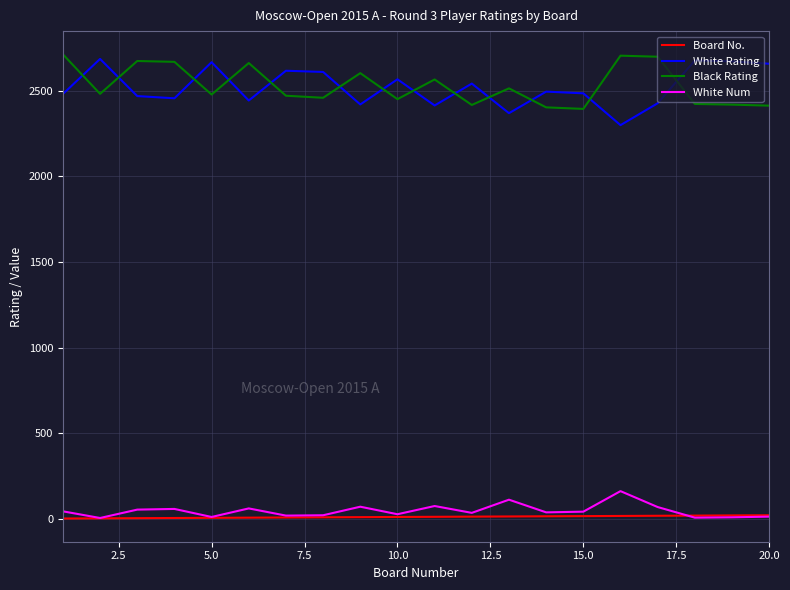

How many times do White Rating and Black Rating cross each other?

13